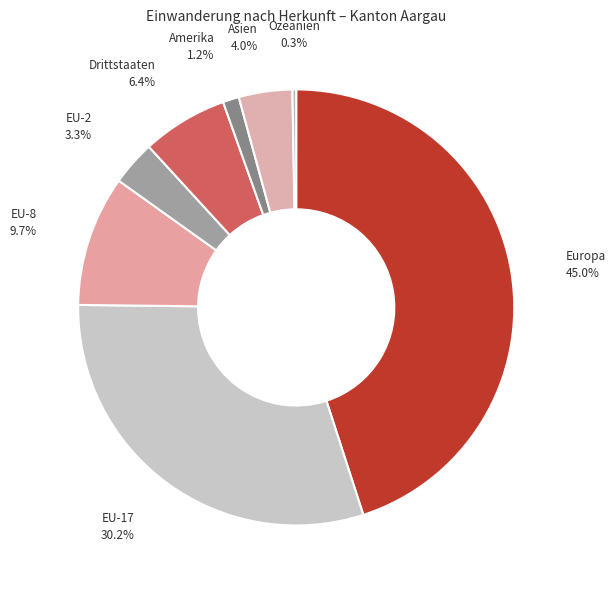

Between Asien and Amerika, which is larger?

Asien